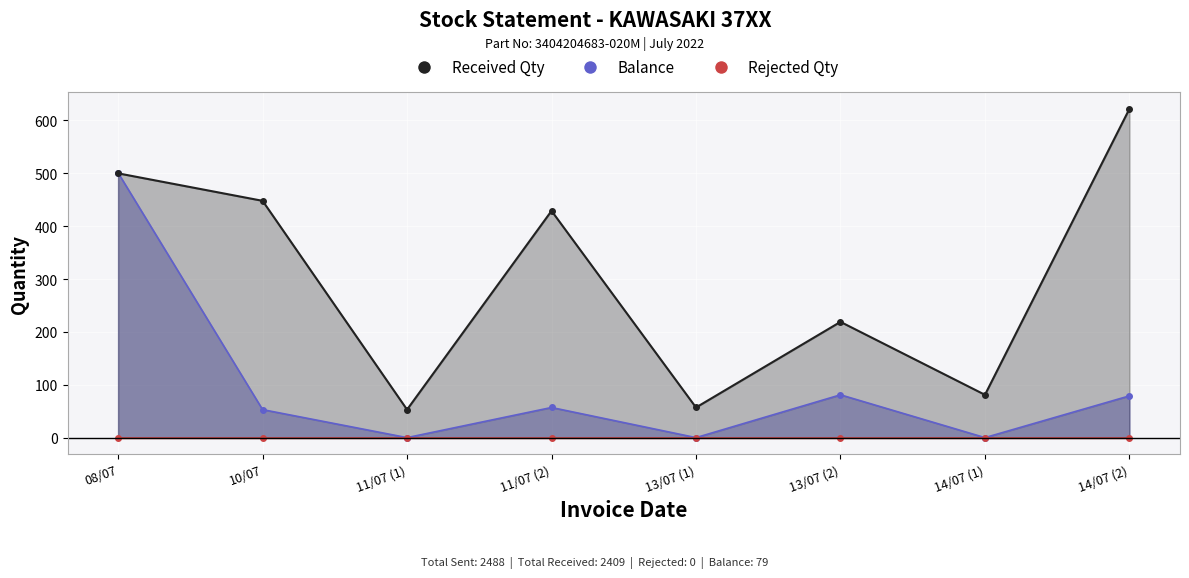

Is it true that the value at 10/07 is 88?

False